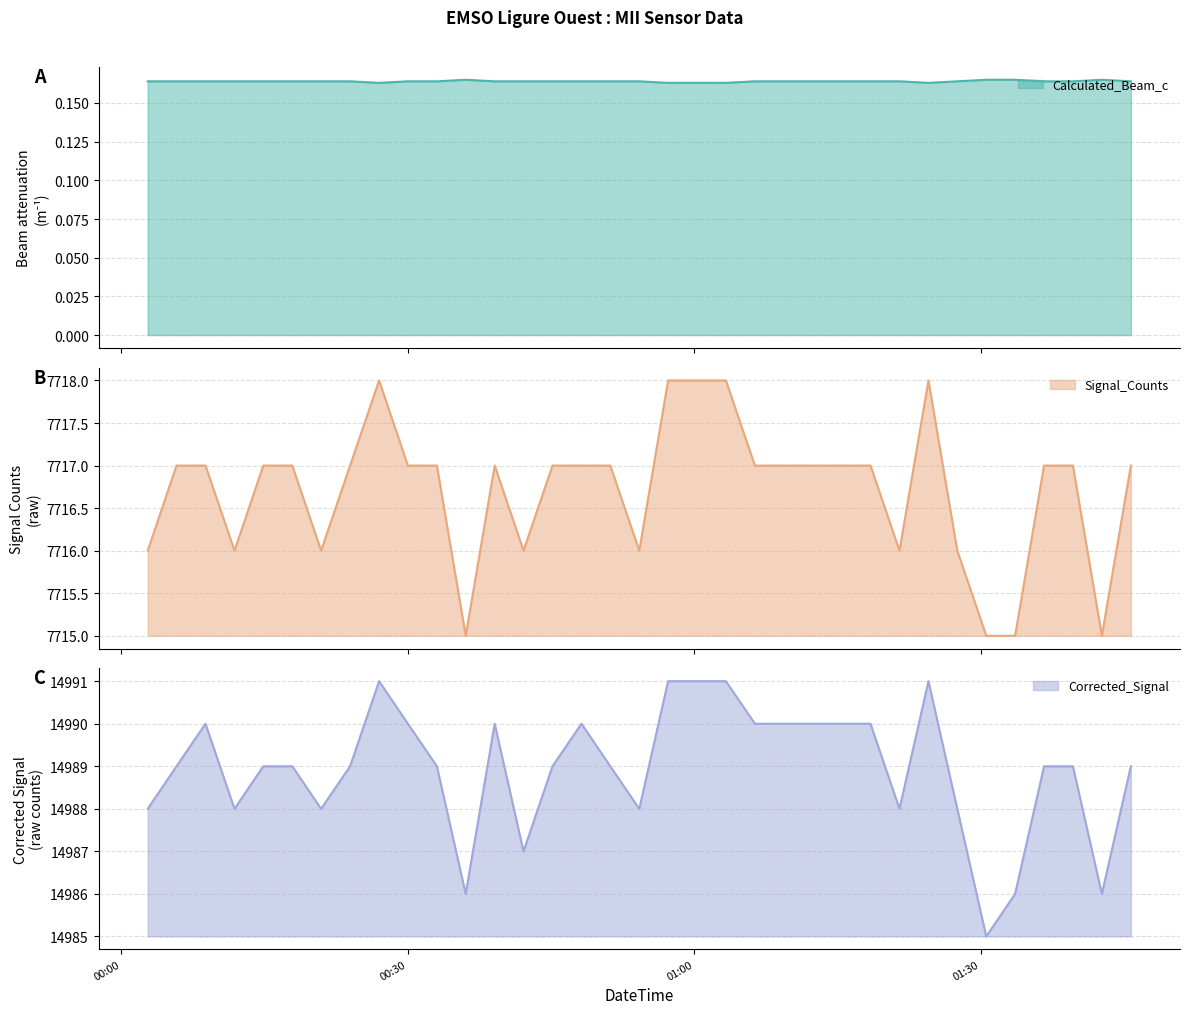

True or false: Calculated_Beam_c and Signal_Counts_norm intersect in this chart.

False